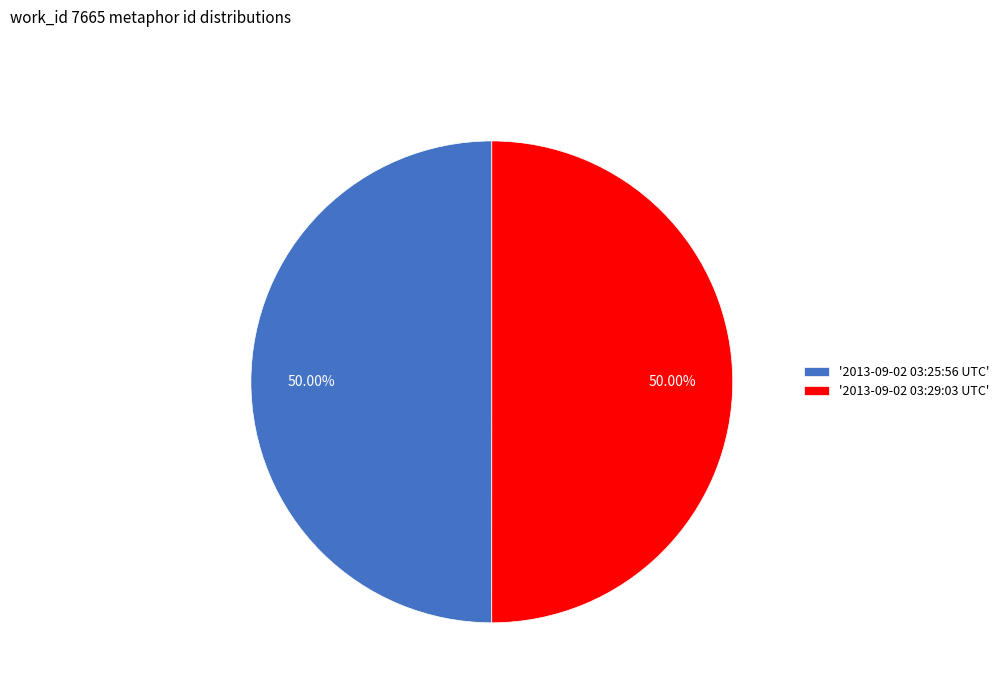

Combined, do '2013-09-02 03:25:56 UTC' and '2013-09-02 03:29:03 UTC' account for over 50%?

Yes